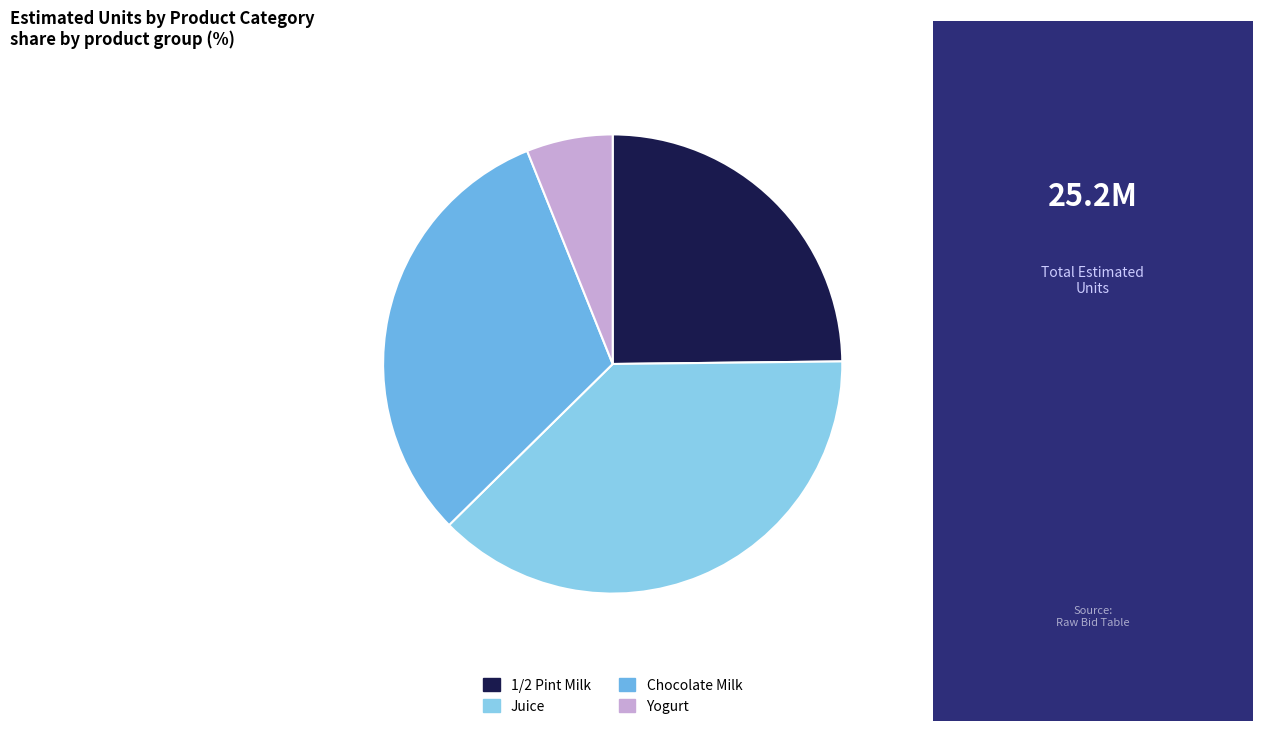

Which slice is the largest?

Juice